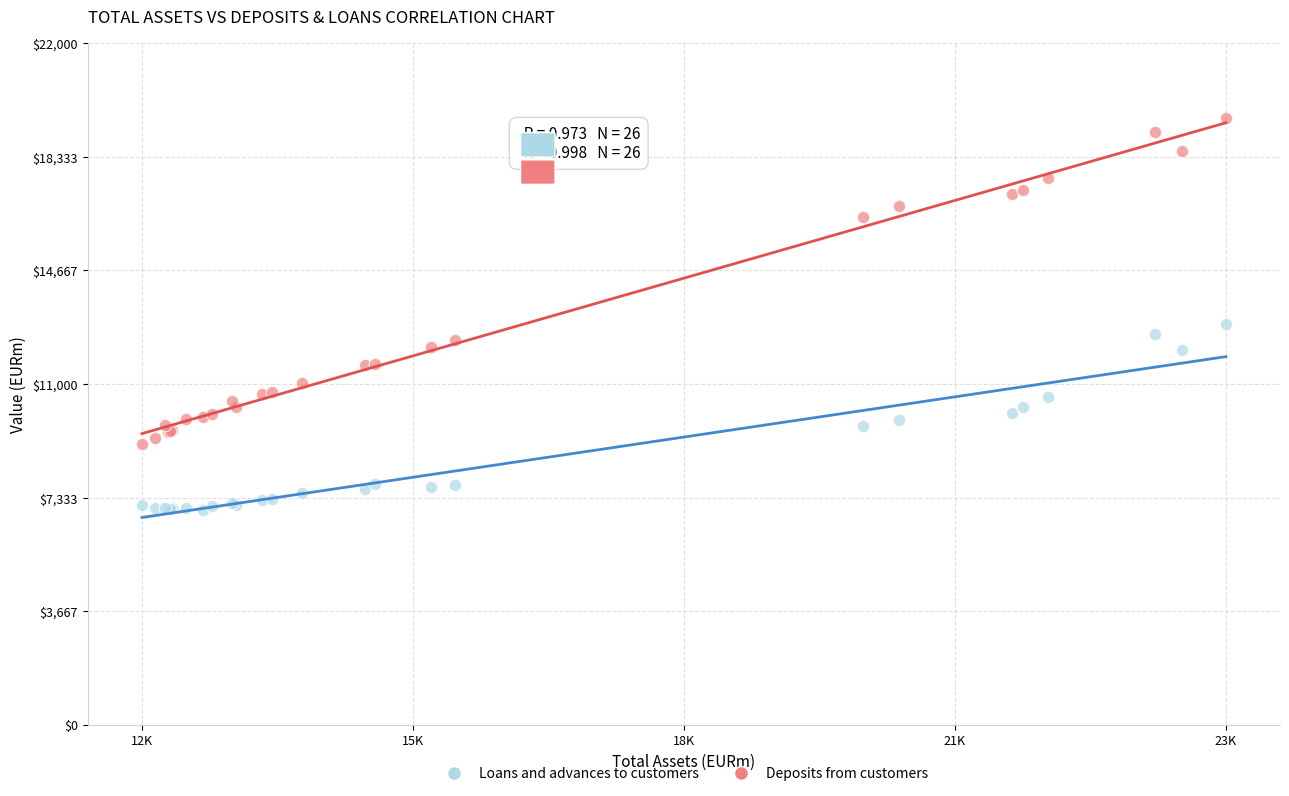

Which series reaches the maximum Y coordinate?

Deposits from customers